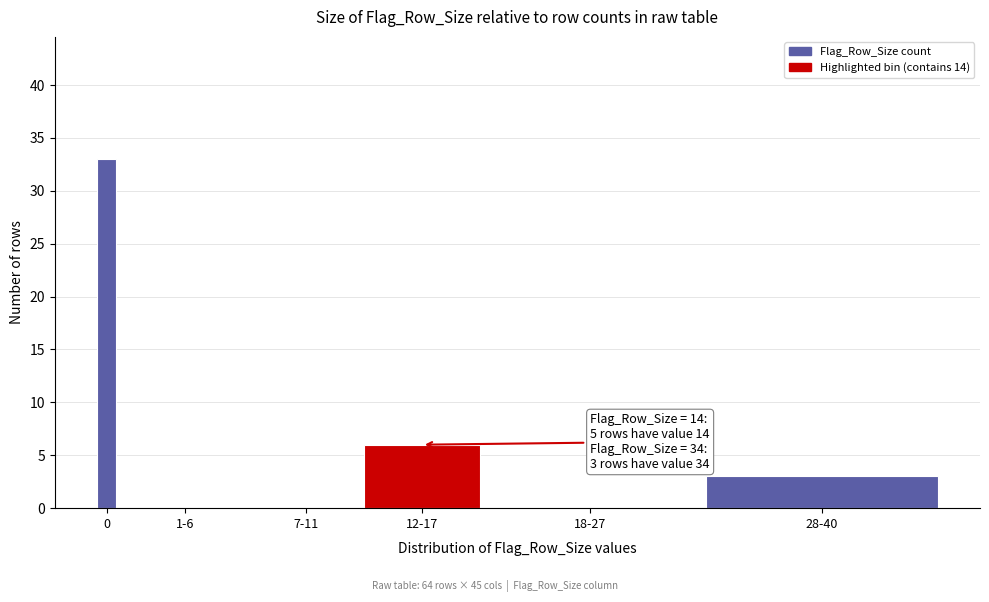

Reading left to right, transcribe all the data shown in this chart.

0=33	1-6=0	7-11=0	12-17=6	18-27=0	28-40=3